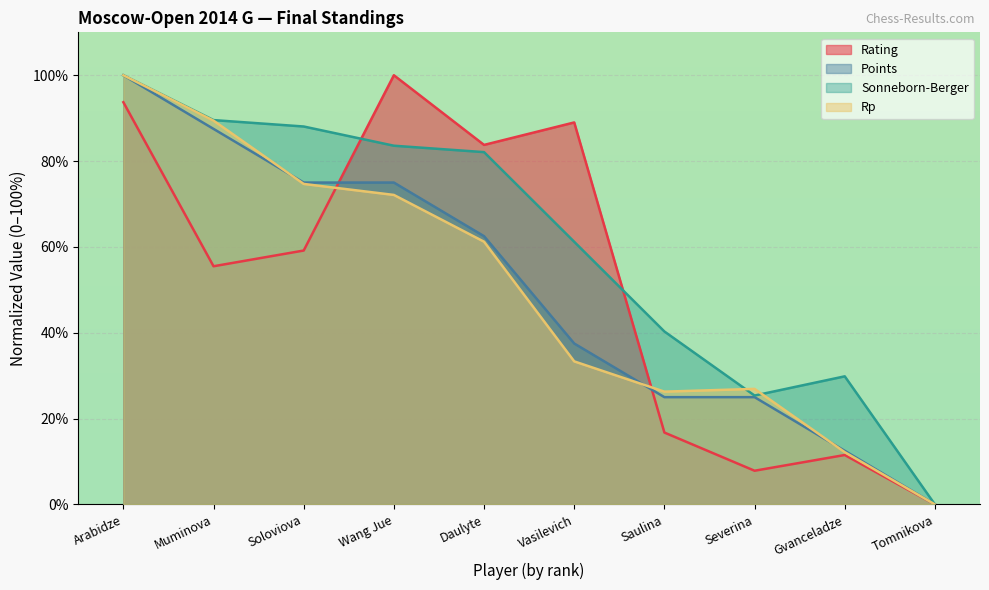

How many intersections are there between Rating and Points?

2